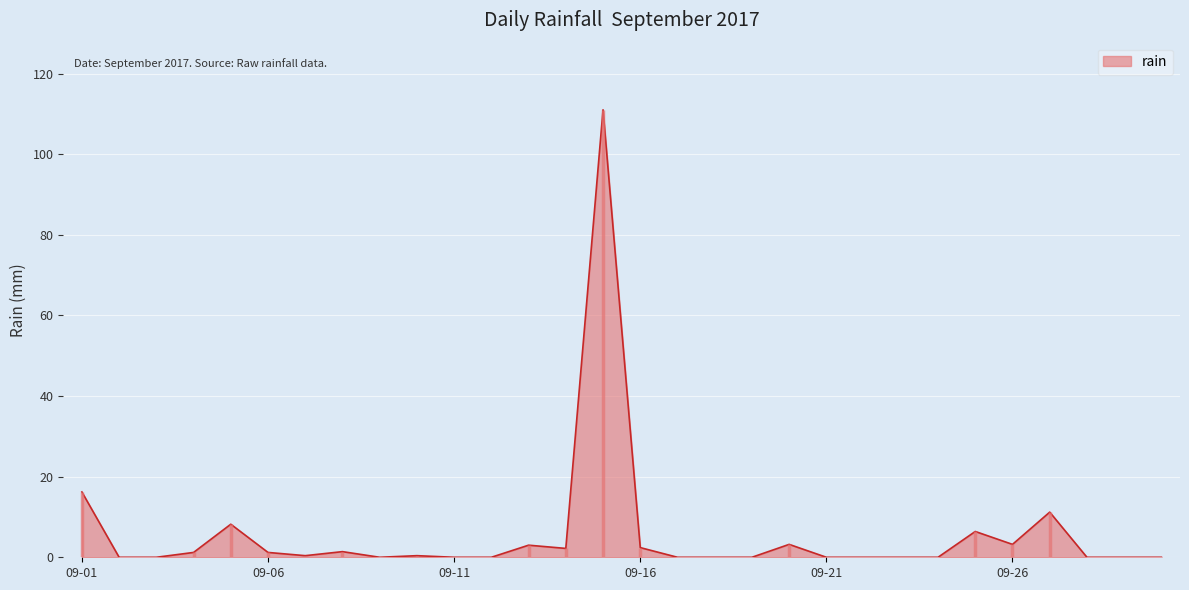

True or false: the data shows 11.0 at 09-01.

False